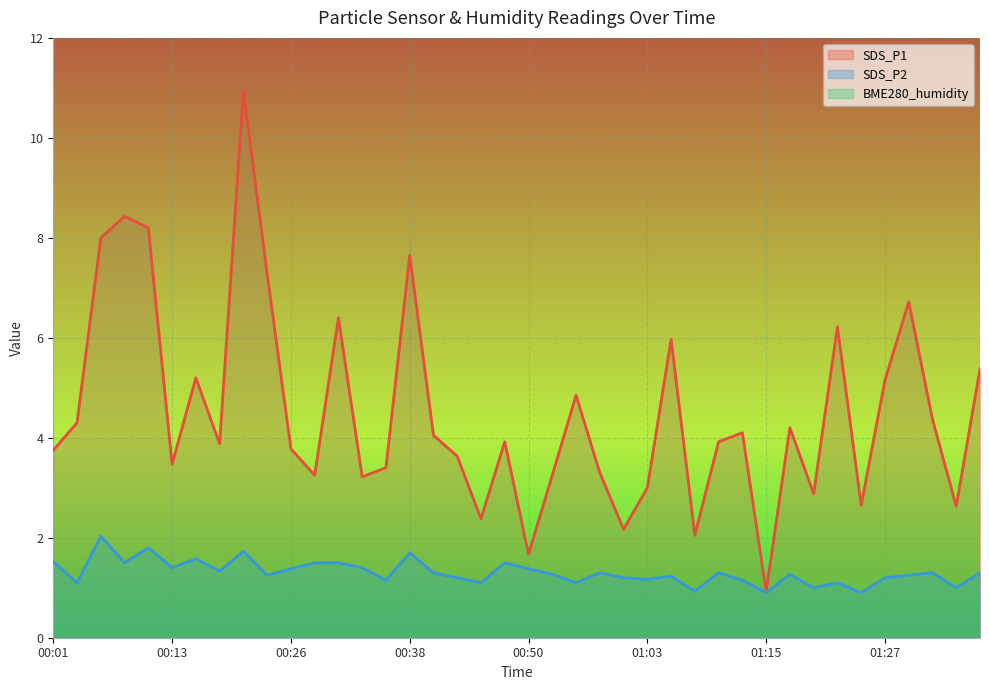

Count the number of categories in the chart.

40